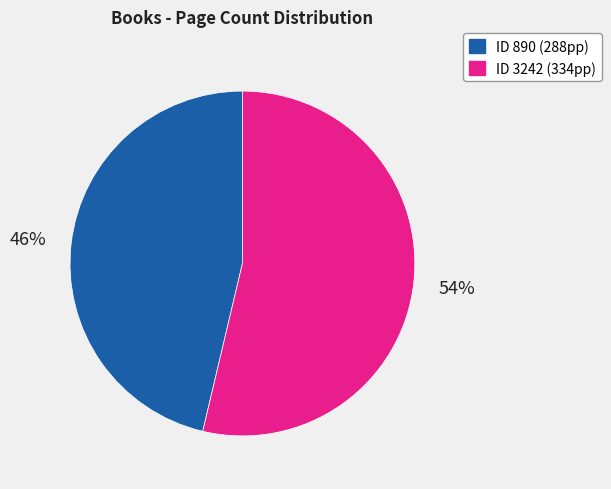

To the nearest percent, what is the average slice percentage?

50%